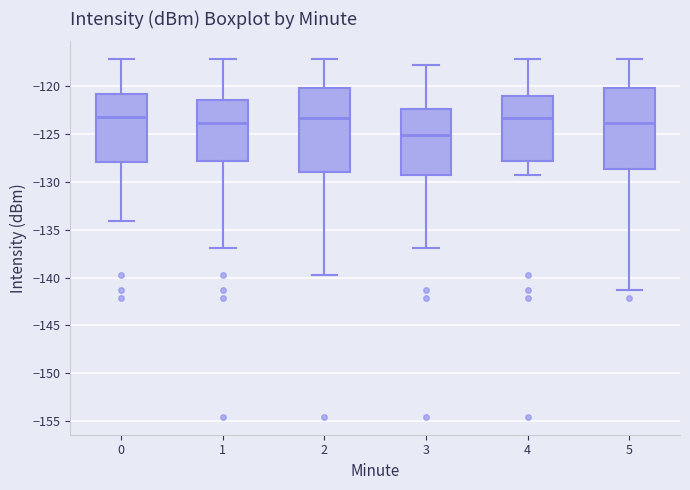

Reading left to right, read every box against the y-axis: the position of its median line, the range the box covers, and the ends of its whiskers. The values are not printed on the chart, so give them approximately, as read against the axis.

0: median -123.0, box -128.0 to -121.0, whiskers -134.0 to -117.0
1: median -124.0, box -128.0 to -121.5, whiskers -137.0 to -117.0
2: median -123.5, box -129.0 to -120.0, whiskers -139.5 to -117.0
3: median -125.0, box -129.0 to -122.5, whiskers -137.0 to -118.0
4: median -123.5, box -128.0 to -121.0, whiskers -129.5 to -117.0
5: median -124.0, box -128.5 to -120.0, whiskers -141.5 to -117.0